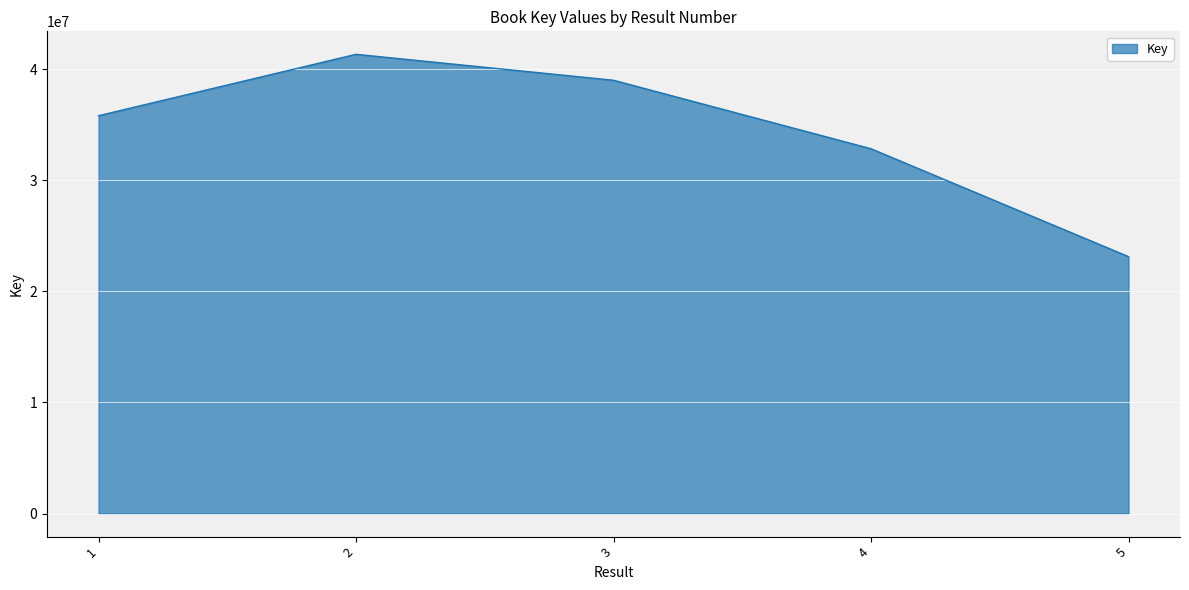

At which category does the chart reach its minimum across all series?

5